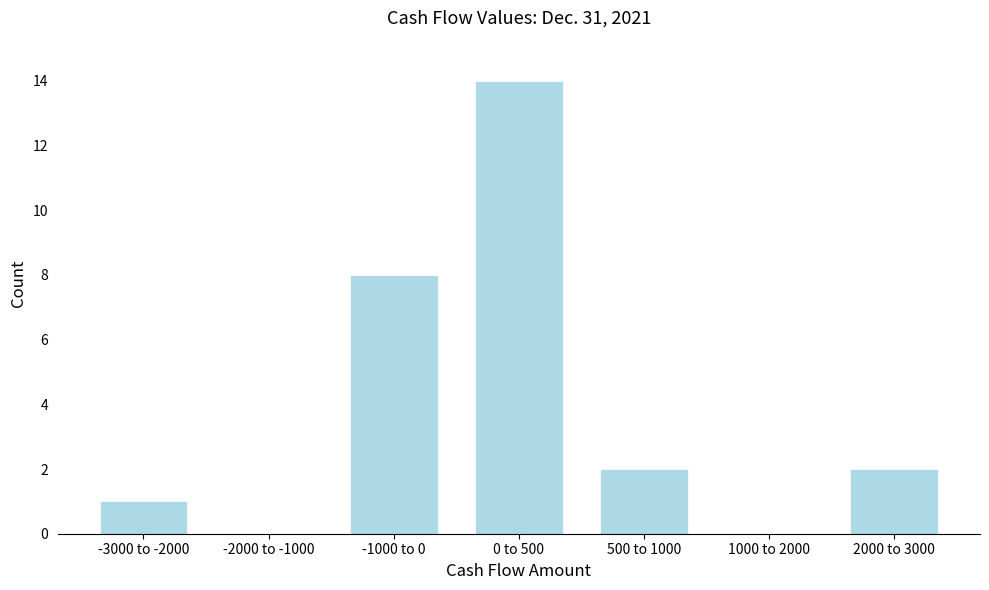

Reading left to right, list all the values displayed in this chart.

-3000 to -2000=1	-2000 to -1000=0	-1000 to 0=8	0 to 500=14	500 to 1000=2	1000 to 2000=0	2000 to 3000=2